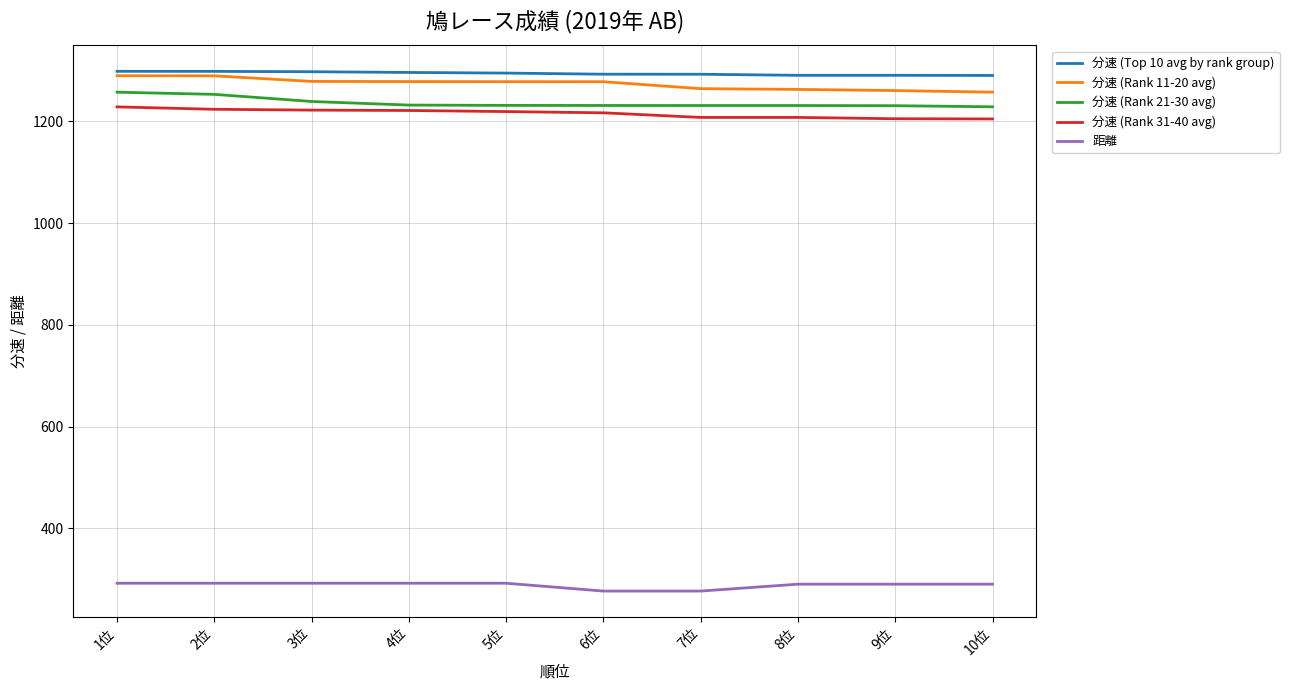

What is the greatest value displayed?

1298.4